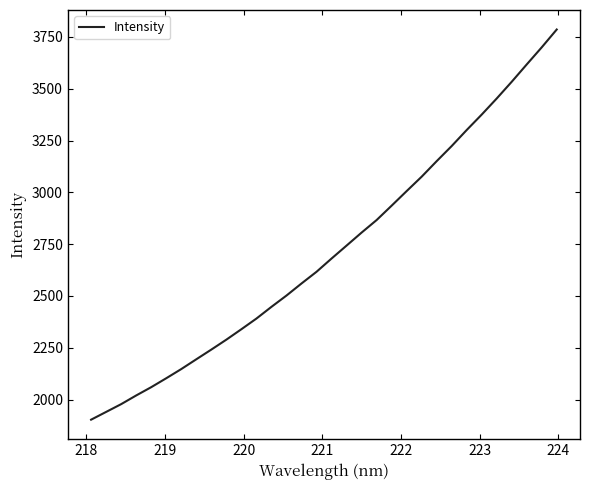

What is the minimum value shown in the chart?

1902.9